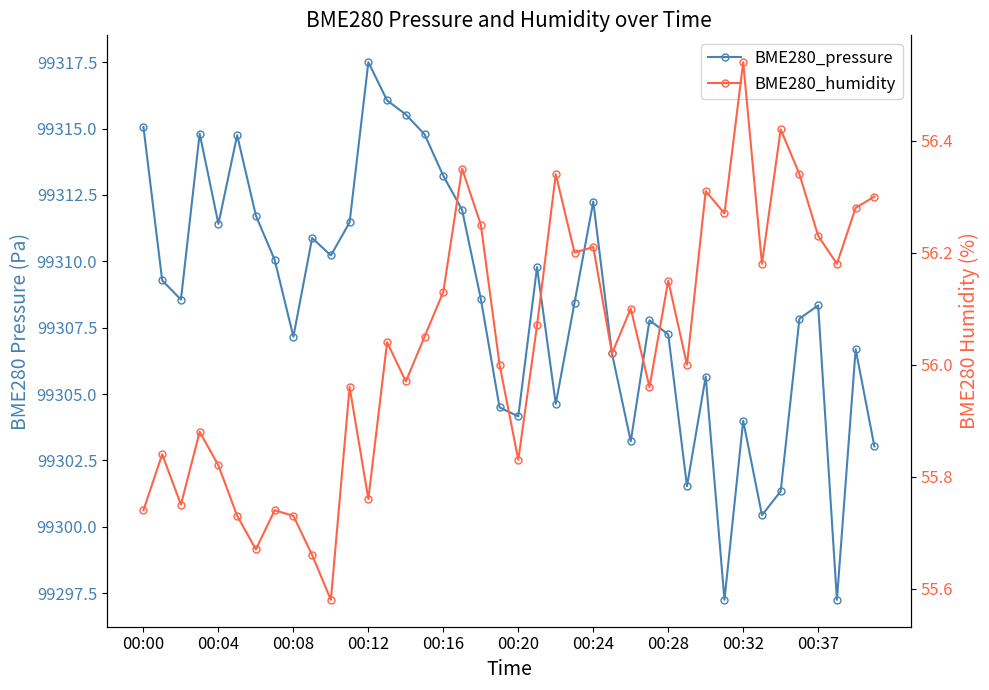

Reading right to left, what are all the values shown in this chart?

BME280_pressure: 99303.0	99306.7	99297.2	99308.3	99307.8	99301.3	99300.4	99304.0	99297.2	99305.7	99301.5	99307.2	99307.8	99303.2	99306.5	99312.2	99308.4	99304.6	99309.8	99304.2	99304.5	99308.6	99311.9	99313.2	99314.8	99315.5	99316.1	99317.5	99311.5	99310.2	99310.9	99307.2	99310.1	99311.7	99314.8	99311.4	99314.8	99308.6	99309.3	99315.1
BME280_humidity: 56.3	56.3	56.2	56.2	56.3	56.4	56.2	56.5	56.3	56.3	56.0	56.1	56.0	56.1	56.0	56.2	56.2	56.3	56.1	55.8	56.0	56.2	56.4	56.1	56.0	56.0	56.0	55.8	56.0	55.6	55.7	55.7	55.7	55.7	55.7	55.8	55.9	55.8	55.8	55.7